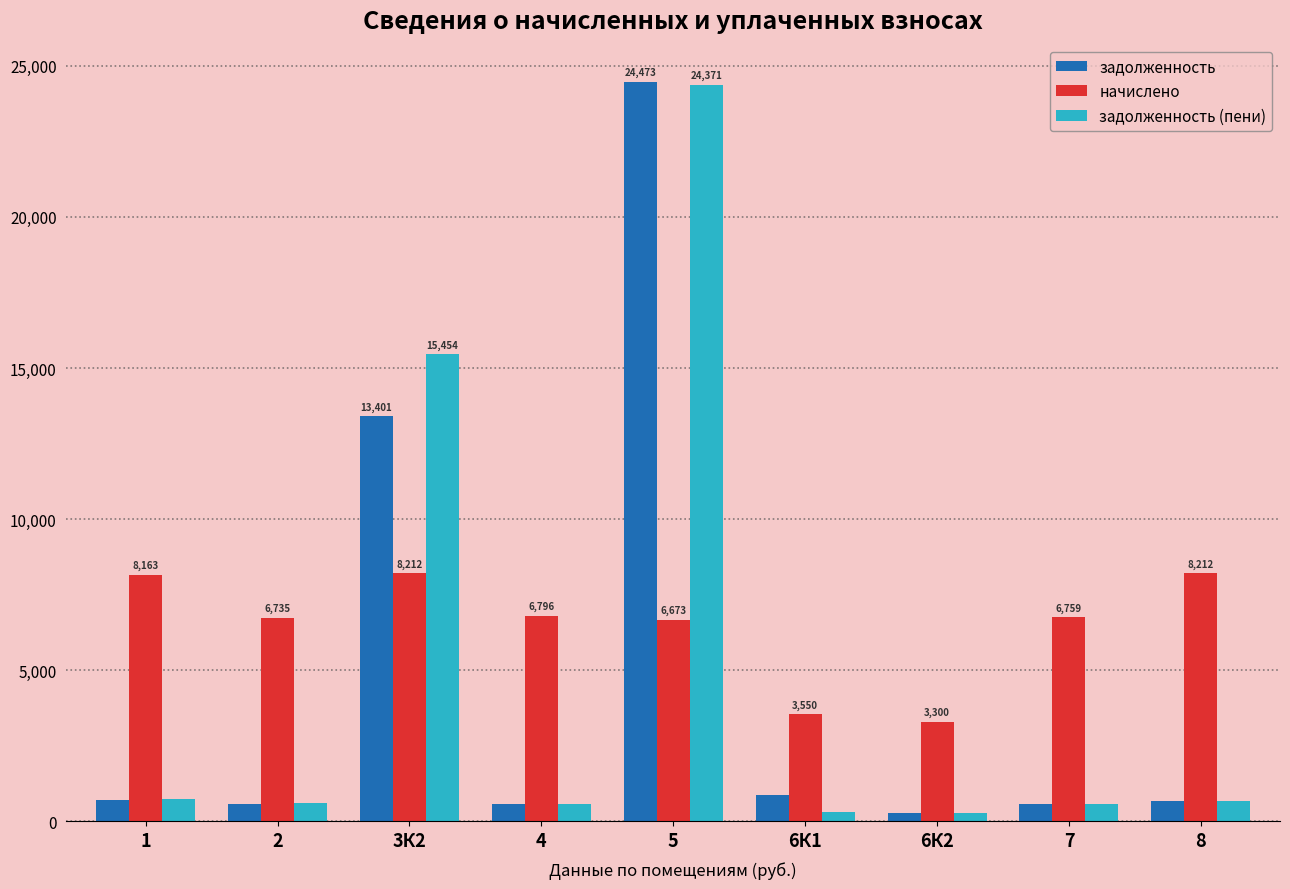

Read the задолженность value at 6К1.

887.4